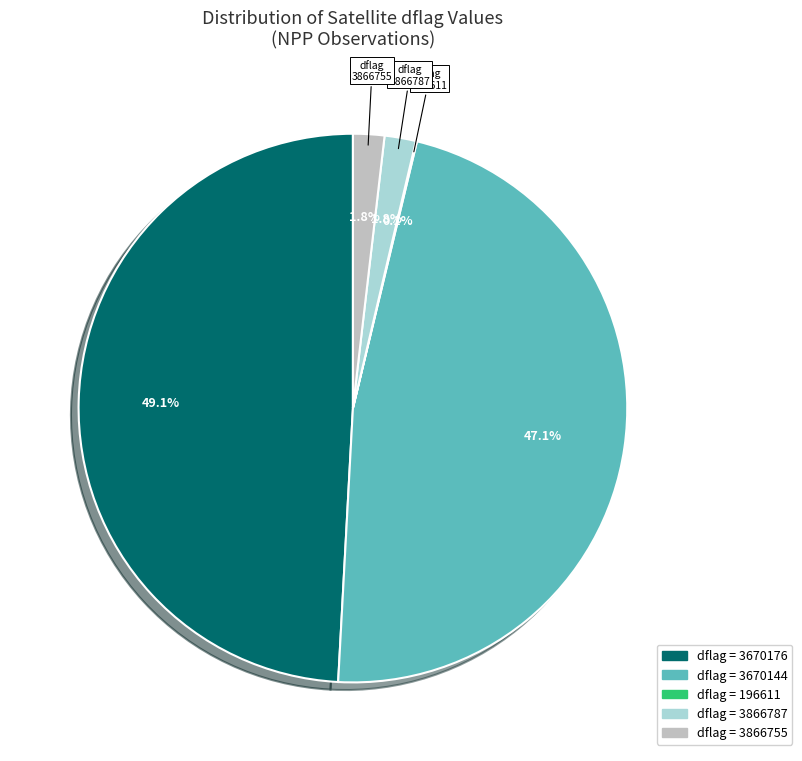

To the nearest percent, what is the average slice percentage?

20%